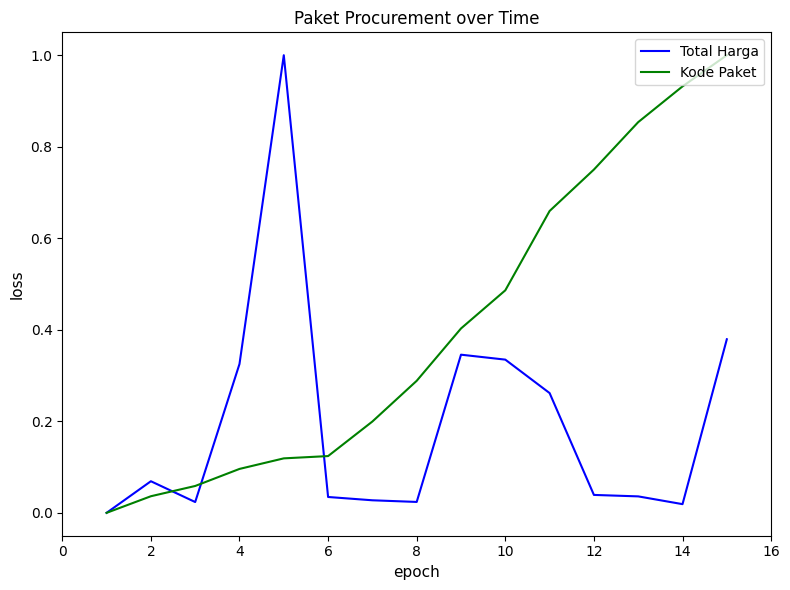

True or false: Total Harga has more than 0 points higher than both neighbors.

True